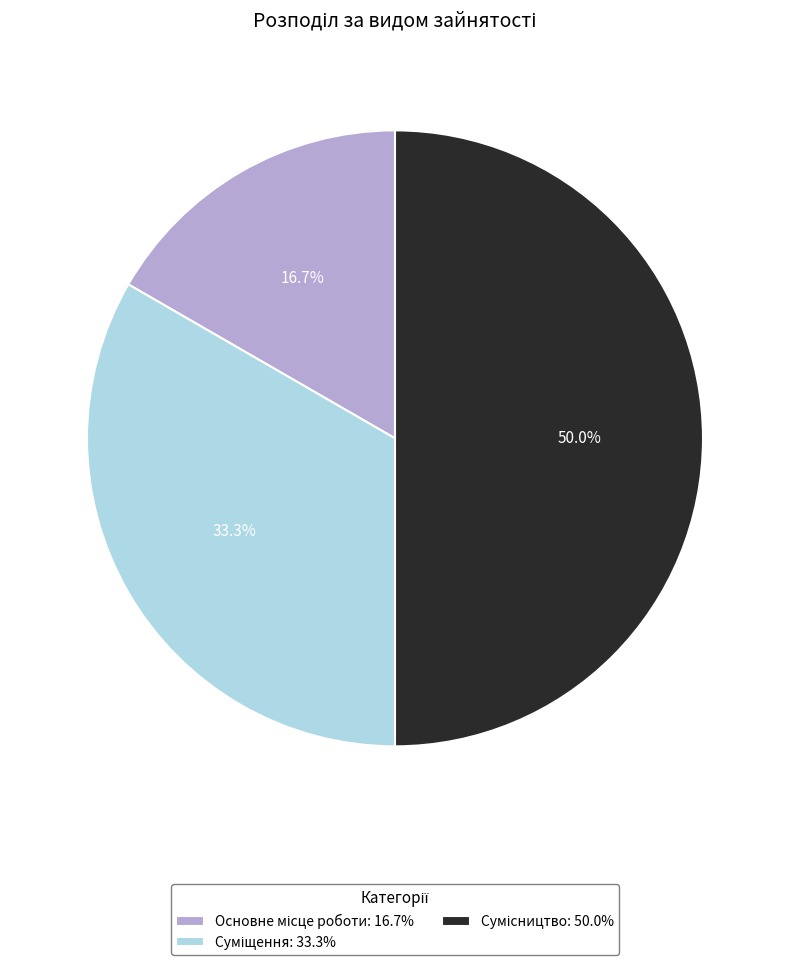

Is there any slice that represents more than half of the pie?

No